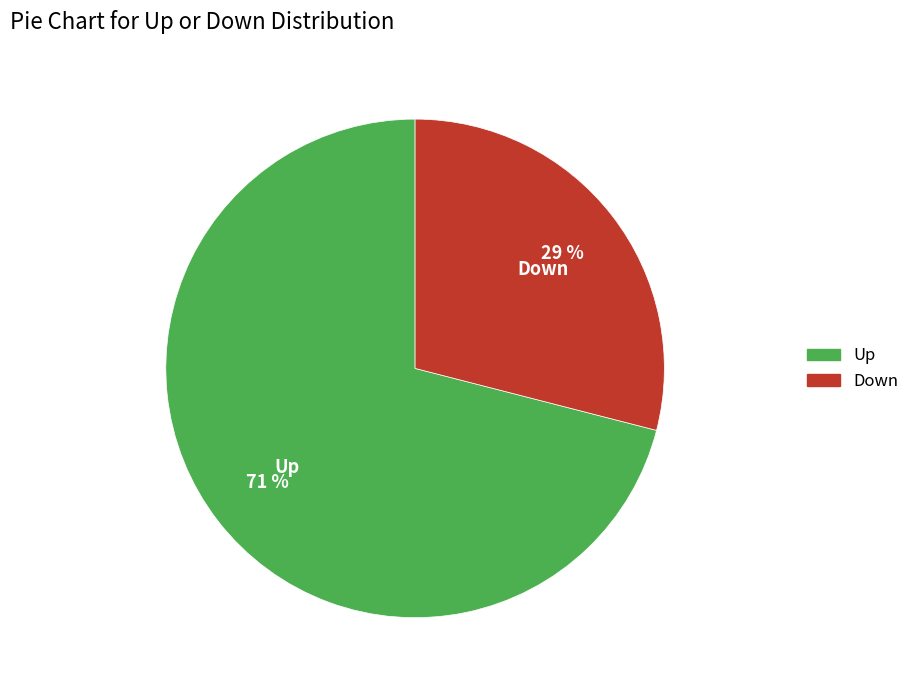

Which has a higher value, Up or Down?

Up